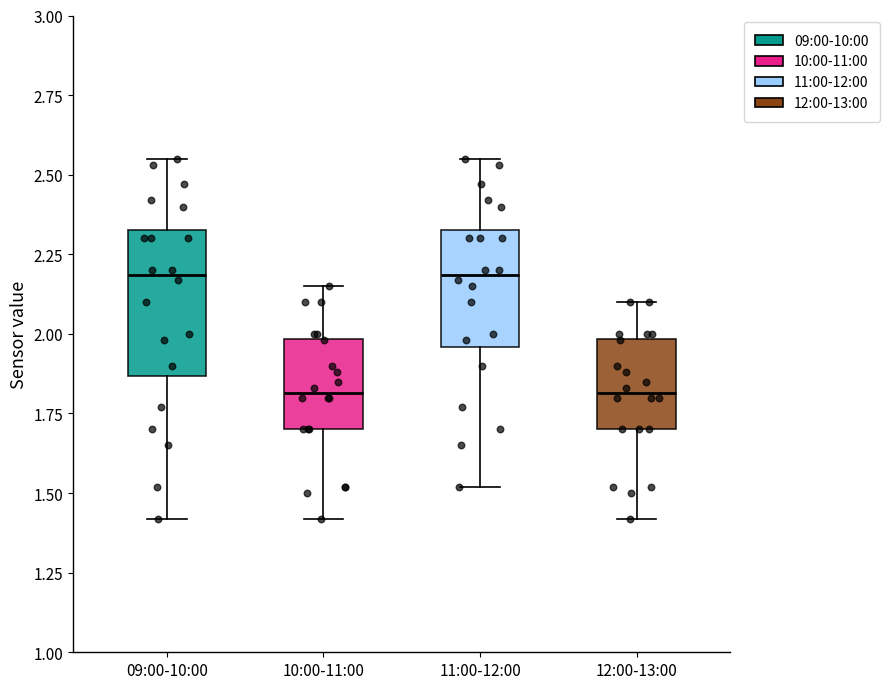

Reading left to right, read every box against the y-axis: the position of its median line, the range the box covers, and the ends of its whiskers. The values are not printed on the chart, so give them approximately, as read against the axis.

09:00-10:00: median 2.20, box 1.85 to 2.35, whiskers 1.40 to 2.55
10:00-11:00: median 1.80, box 1.70 to 2.00, whiskers 1.40 to 2.15
11:00-12:00: median 2.20, box 1.95 to 2.35, whiskers 1.50 to 2.55
12:00-13:00: median 1.80, box 1.70 to 2.00, whiskers 1.40 to 2.10